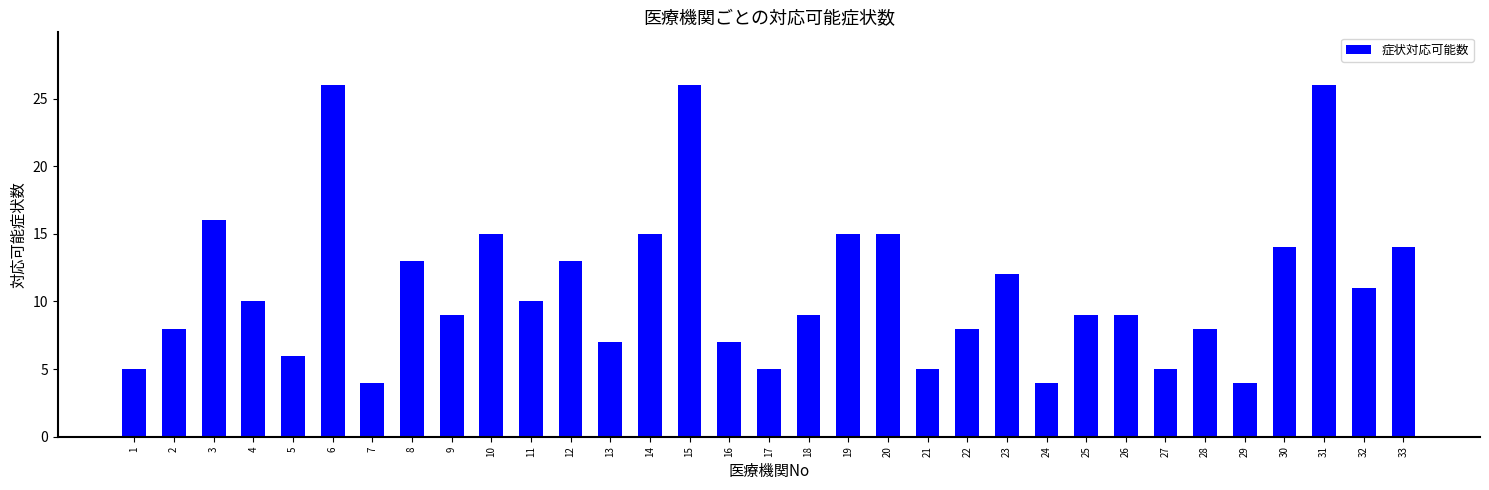

What is the maximum value shown in the chart?

26